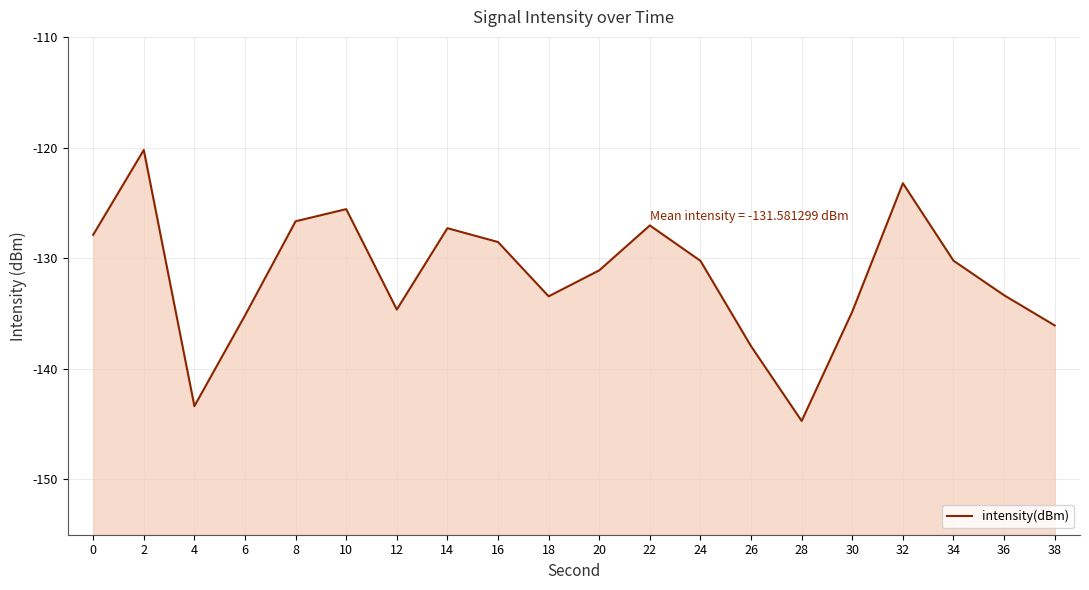

Is it true that the value at 2 is -120.2?

True